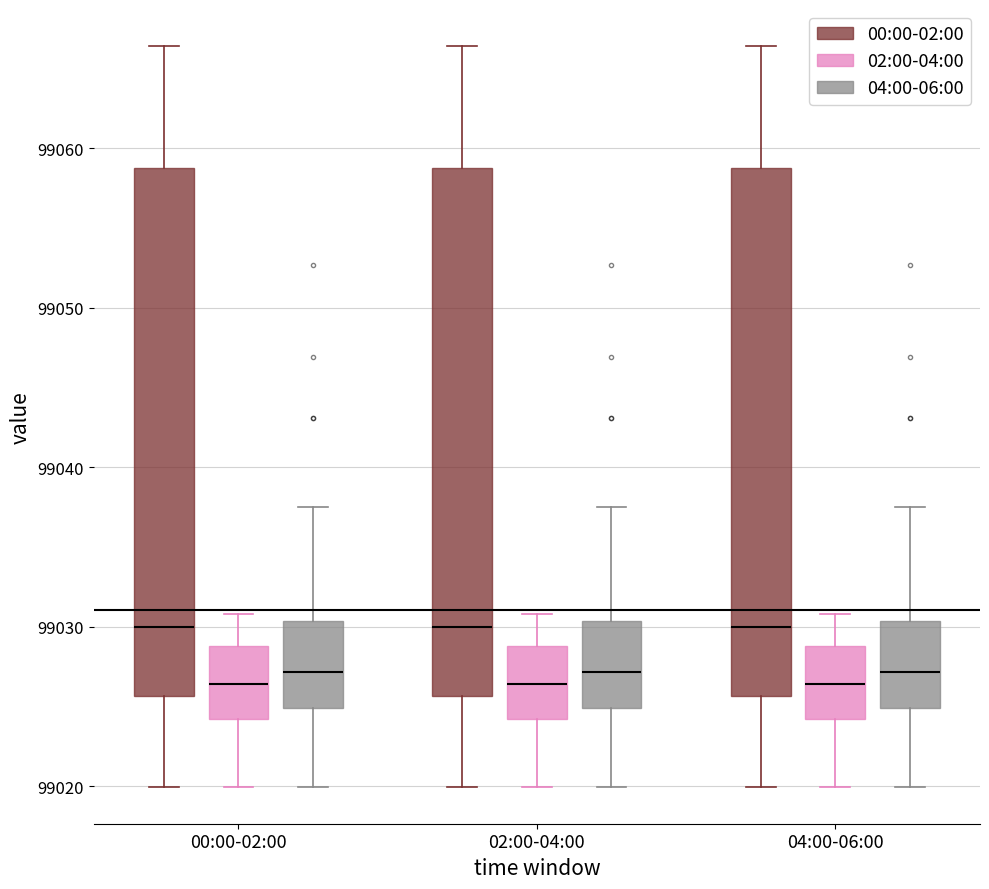

Where does the lower whisker of the box for 04:00-06:00 (04:00-06:00) end on the y-axis? The values are not printed on the chart, so give them approximately, as read against the axis.

99020